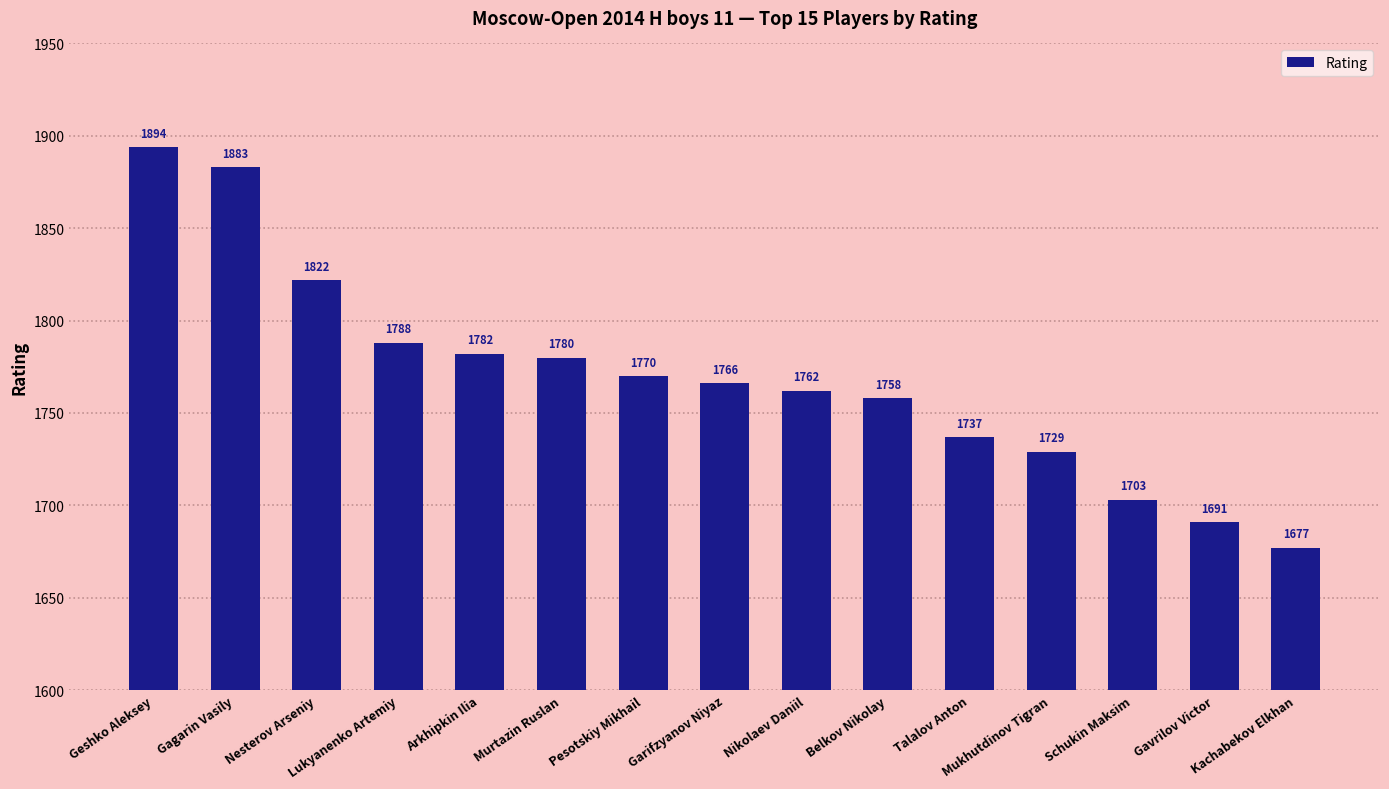

What is the greatest value displayed?

1894